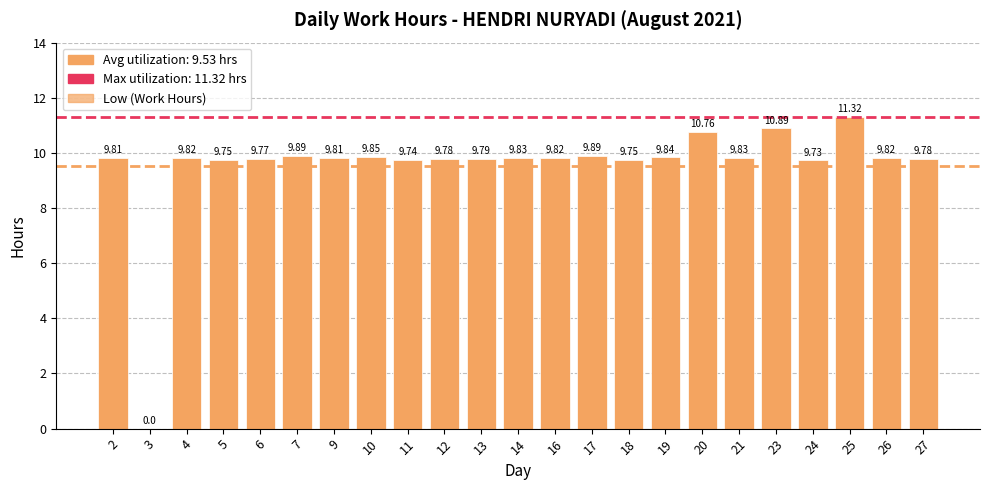

What is the sum of the values at 14 and 5?

19.6